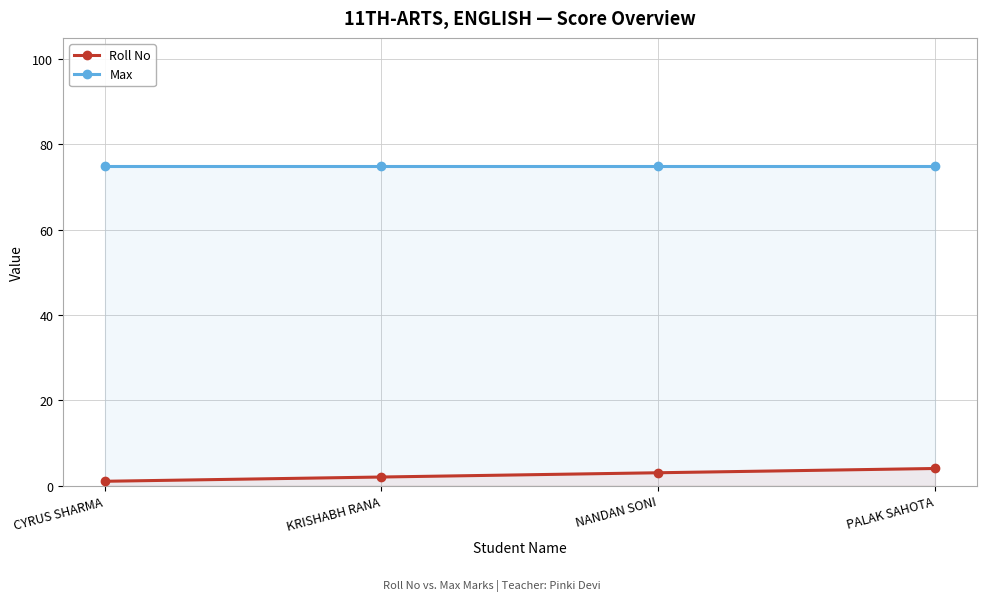

Reading left to right, list all the values displayed in this chart.

Roll No: CYRUS SHARMA=1	KRISHABH RANA=2	NANDAN SONI=3	PALAK SAHOTA=4
Max: CYRUS SHARMA=75	KRISHABH RANA=75	NANDAN SONI=75	PALAK SAHOTA=75